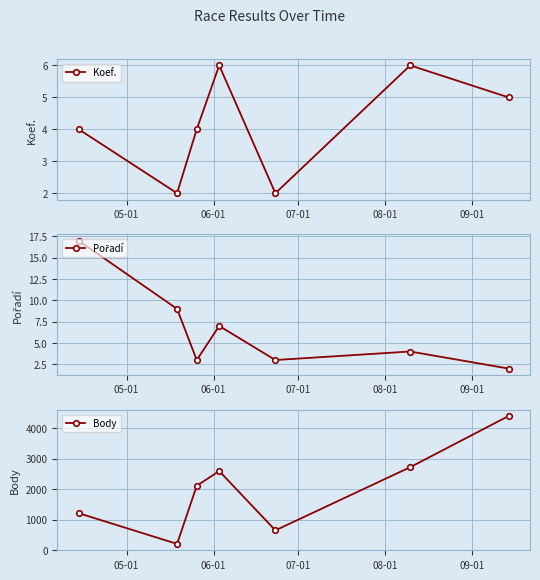

What is the difference between the maximum and minimum values in the Pořadí series?

15